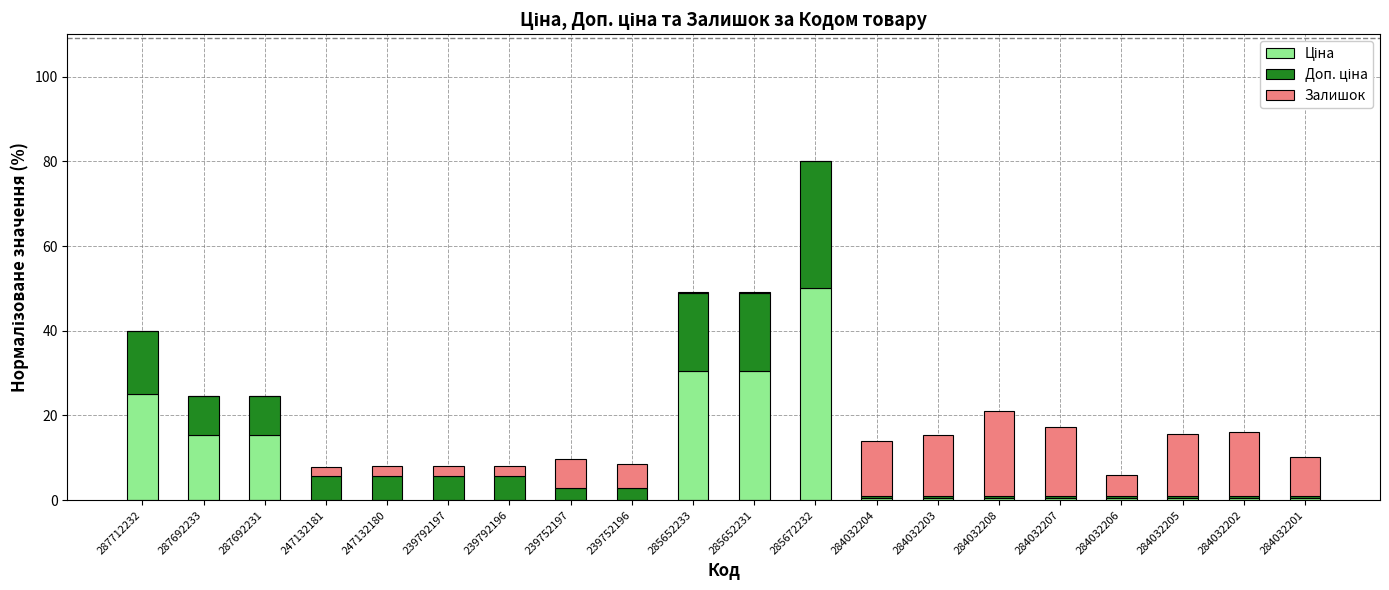

At which category is the sum across all series the highest?

285672232